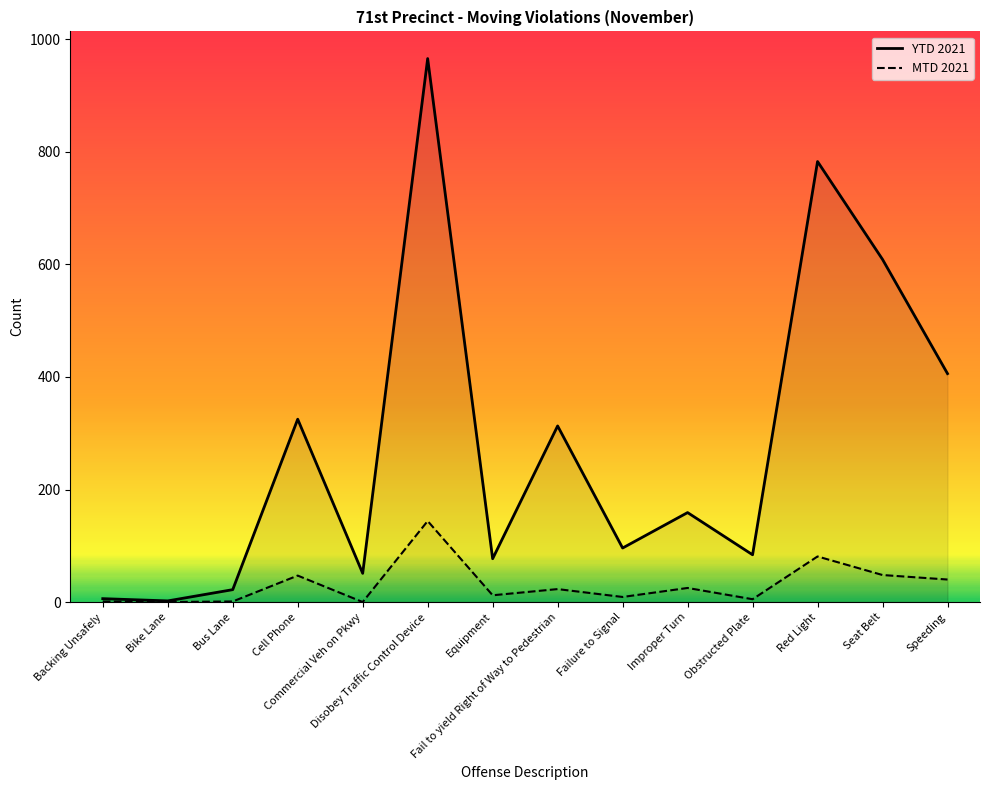

Where is the first local maximum for YTD 2021?

Cell Phone